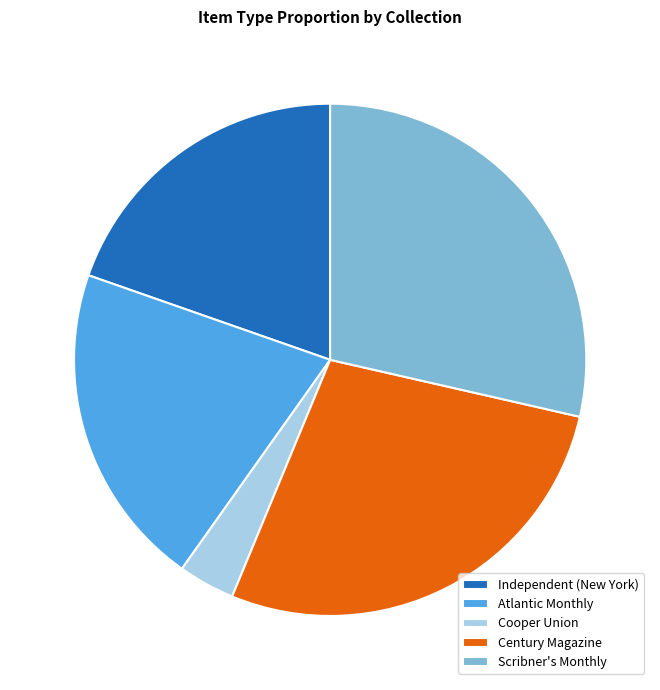

Which has a higher value, Cooper Union or Century Magazine?

Century Magazine